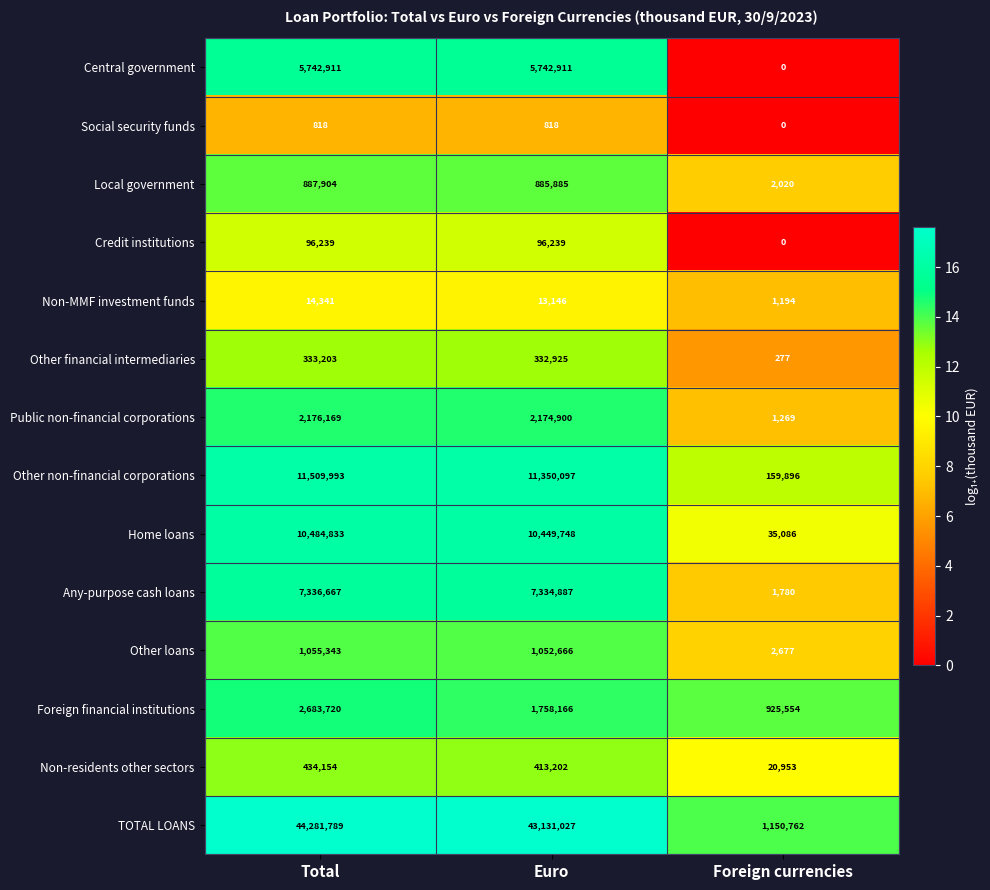

The value of Local government at Foreign currencies is 2020. True or false?

True